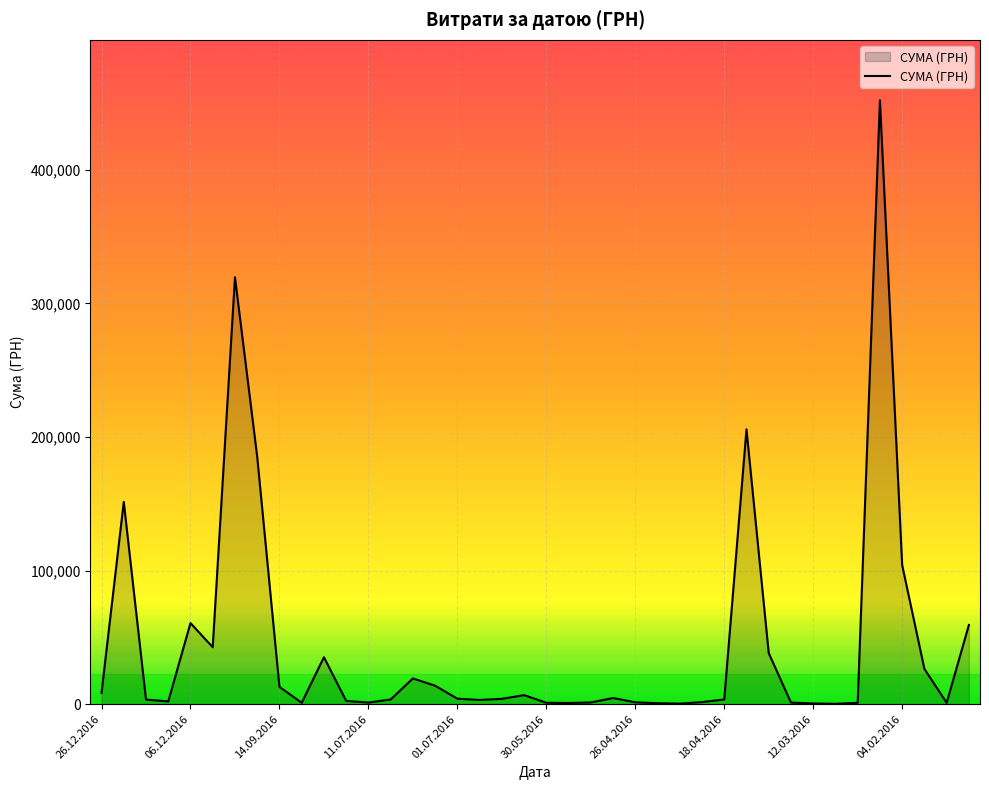

What is the maximum value shown in the chart?

452100.0